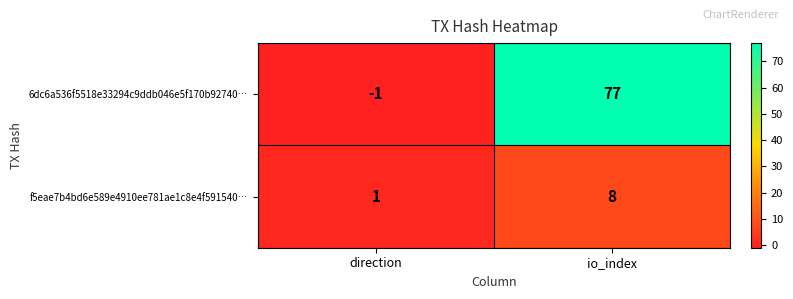

How many data points does each series have?

2